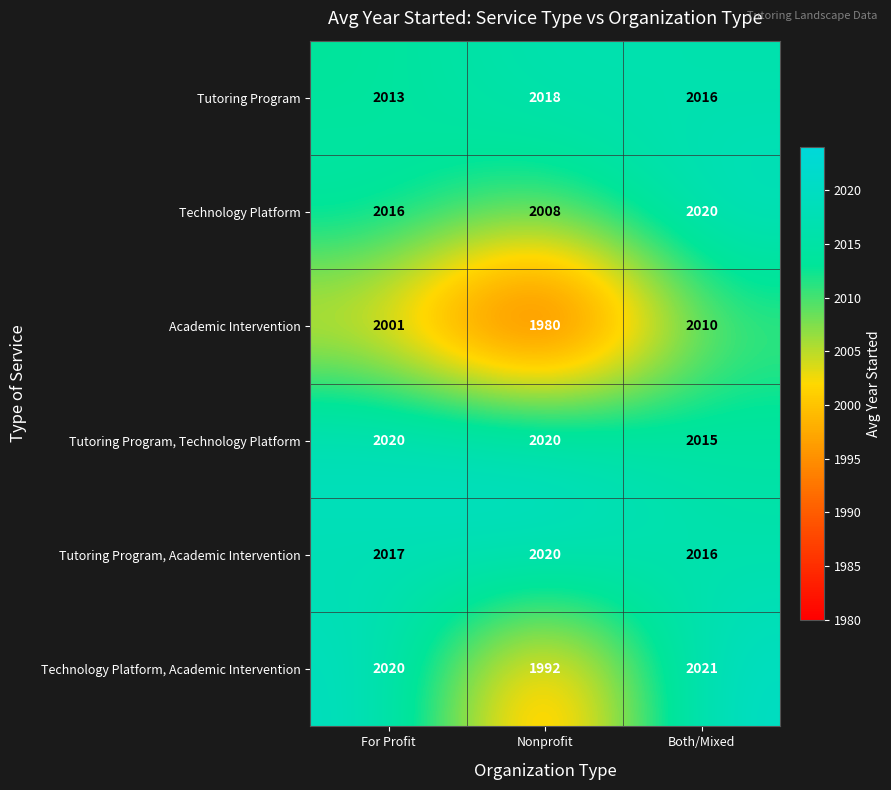

The Tutoring Program, Academic Intervention series shows 779 at For Profit. True or false?

False